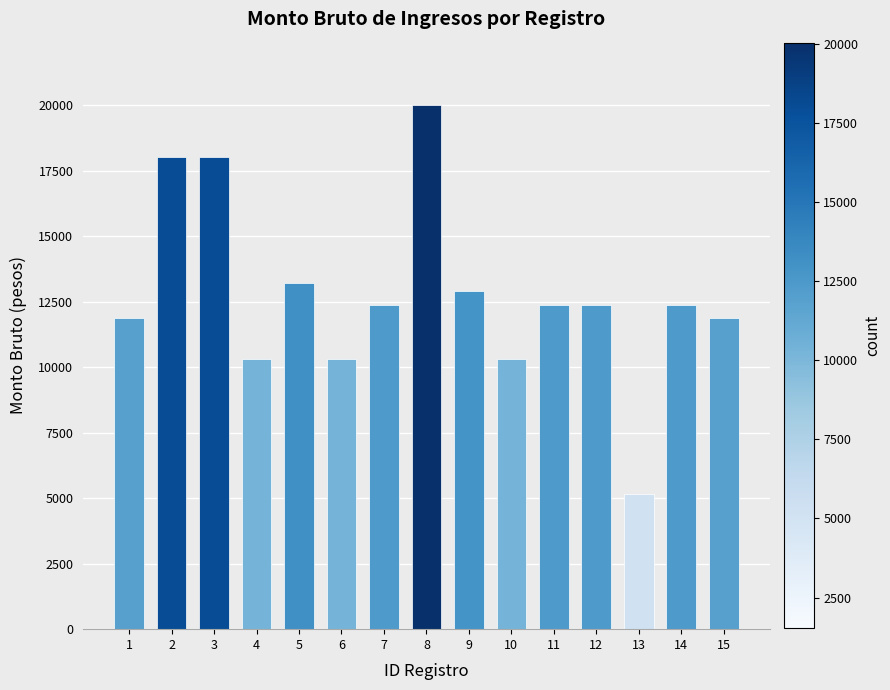

Reading left to right, transcribe all the data shown in this chart.

11869.1	18028.7	18028.7	10321.0	13225.2	10321.0	12385.2	20017.0	12901.2	10321.0	12385.2	12385.2	5160.5	12385.2	11869.1